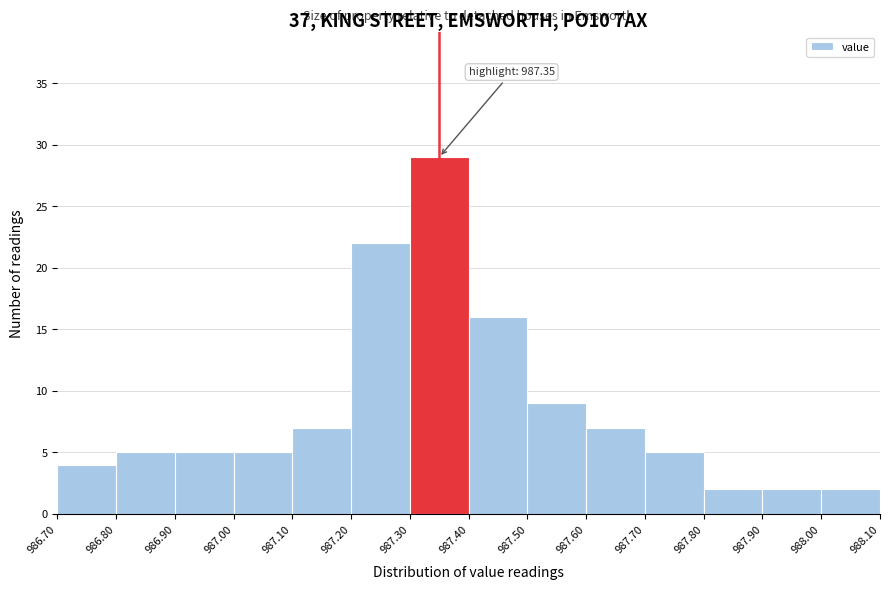

Which range on the x-axis has the tallest bar?

987.30 to 987.40